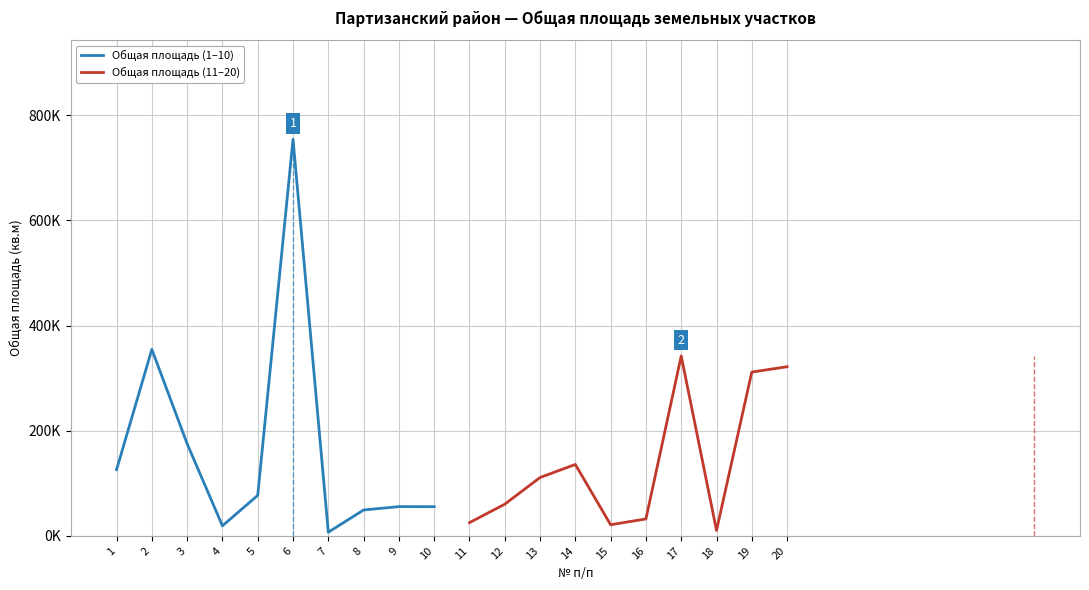

Reading left to right, transcribe all the data shown in this chart.

Общая площадь (1–10): 126000	354800	175200	19200	77100	754300	7000	49300	55700	55600
Общая площадь (11–20): 25200	60300	111100	135900	21200	32300	342300	10400	311600	321800